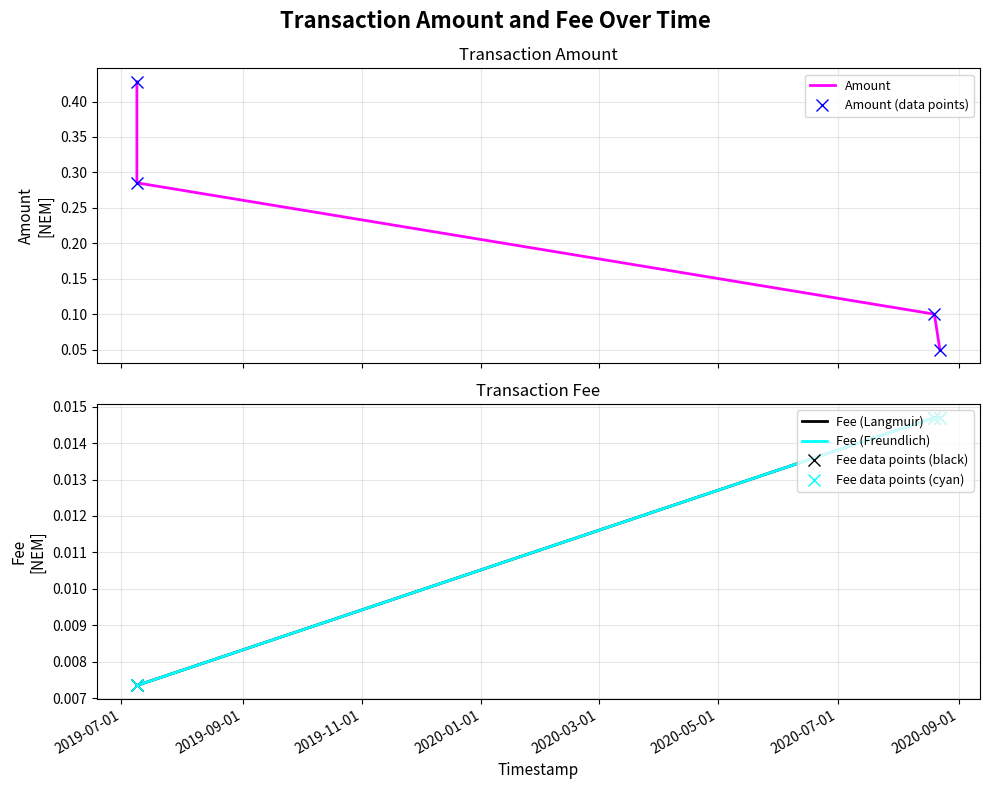

True or false: Amount (data points) has a value of 0.5 at 2019-09-01.

False